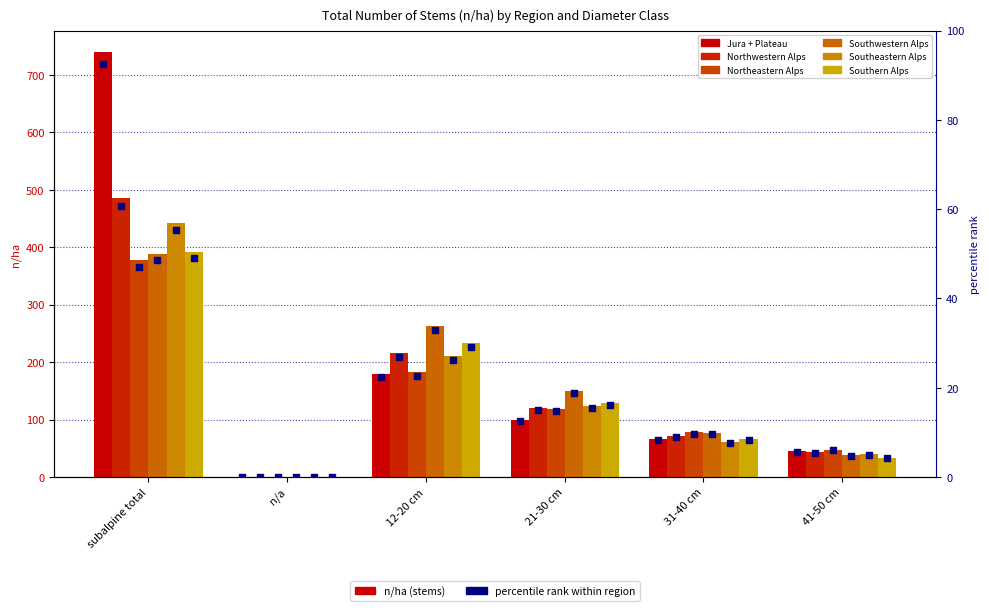

At how many categories does at least one series exceed 70?

4